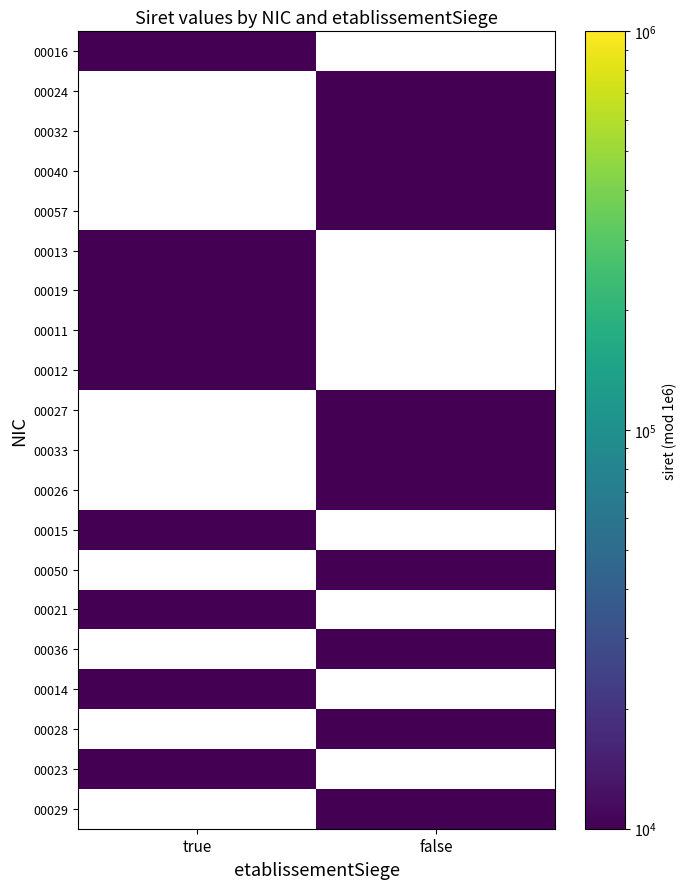

List the labels in order of 00036 value, smallest first.

true, false